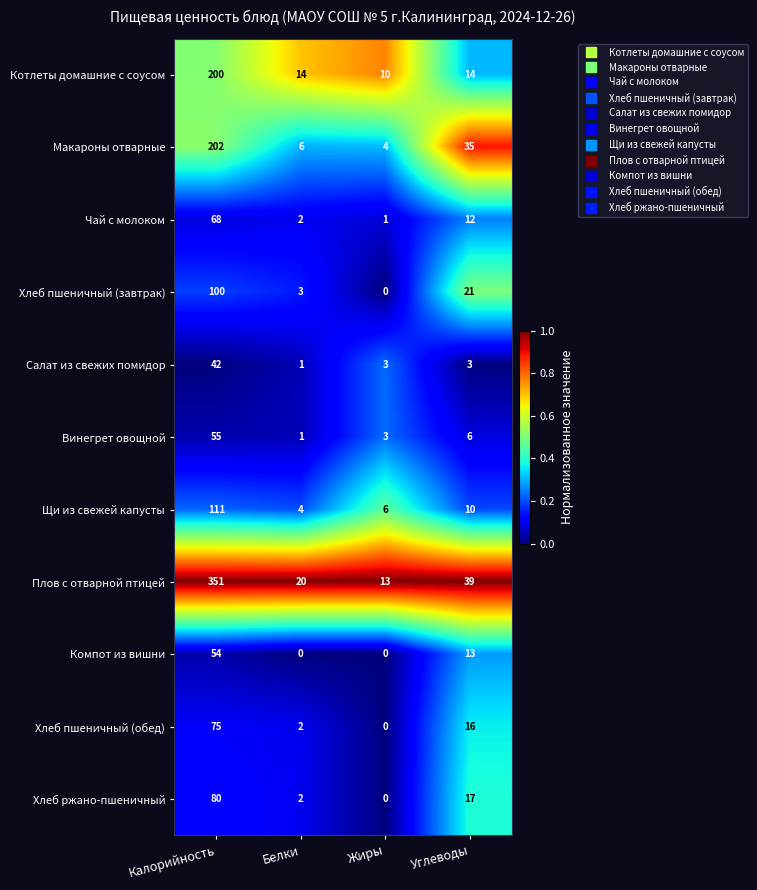

Rank the series at Углеводы from lowest to highest value.

Салат из свежих помидор, Винегрет овощной, Щи из свежей капусты, Чай с молоком, Компот из вишни, Котлеты домашние с соусом, Хлеб пшеничный (обед), Хлеб ржано-пшеничный, Хлеб пшеничный (завтрак), Макароны отварные, Плов с отварной птицей